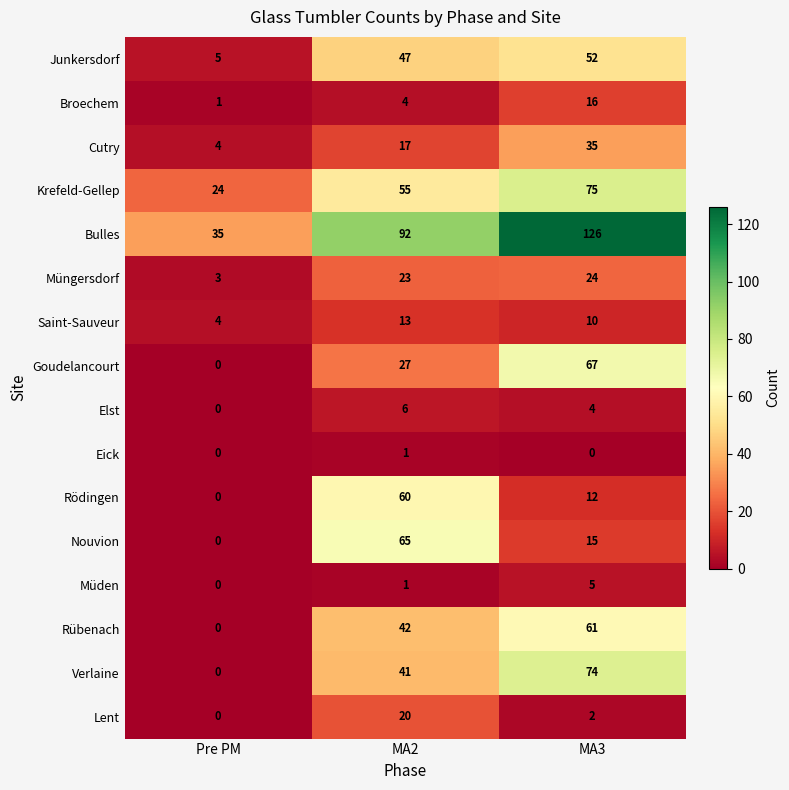

List the series in order of their peak value, lowest first.

Eick, Müden, Elst, Saint-Sauveur, Broechem, Lent, Müngersdorf, Cutry, Junkersdorf, Rödingen, Rübenach, Nouvion, Goudelancourt, Verlaine, Krefeld-Gellep, Bulles